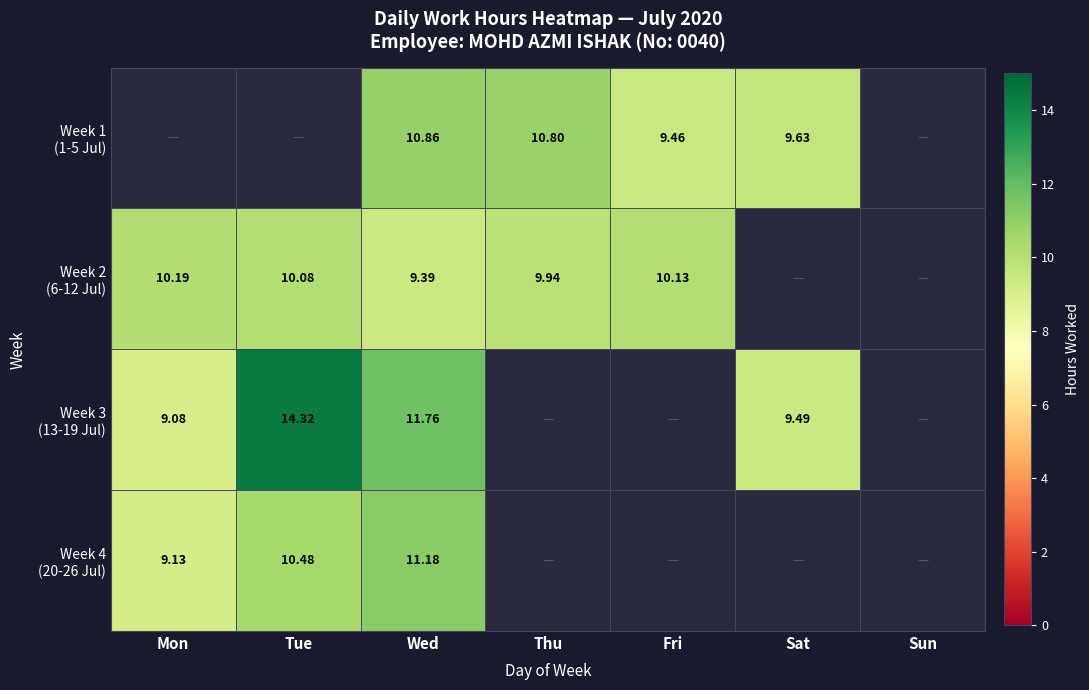

What is the difference between the Week 2 (6-12 Jul) values at Thu and Wed?

0.5